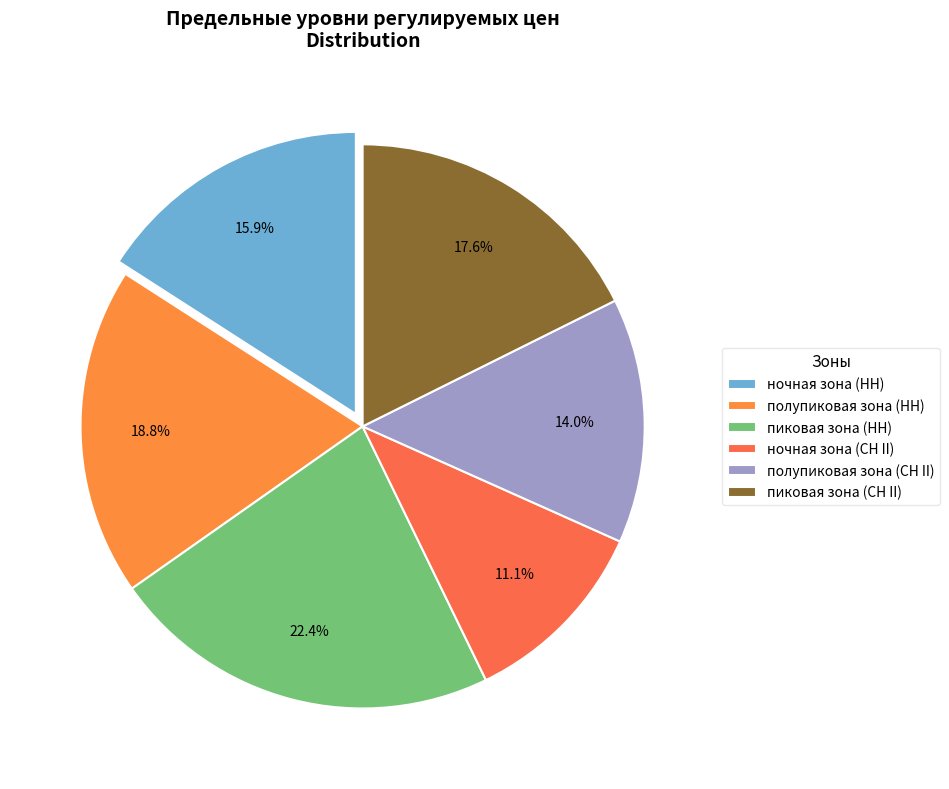

The пиковая зона (СН II) slice represents 9% of the pie. True or false?

False